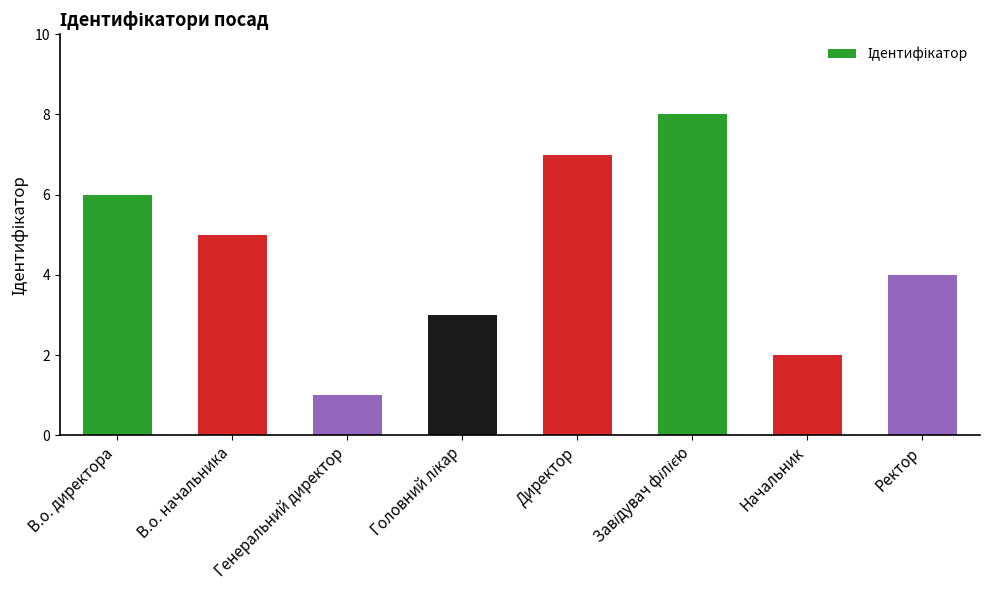

Does the chart contain stacked bars?

No